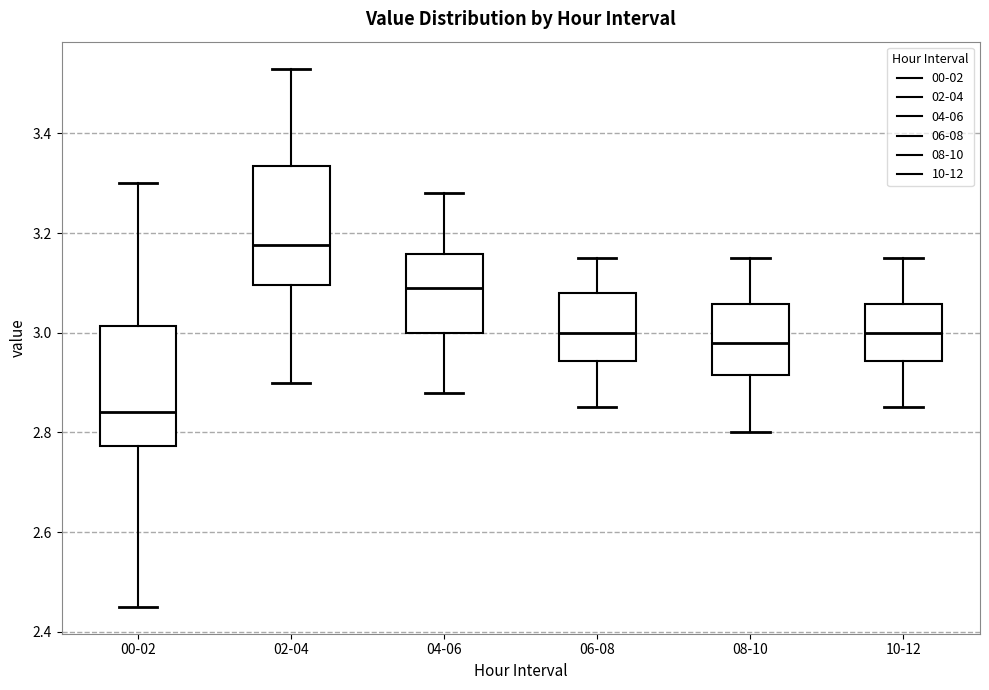

Where does the upper whisker of the box for 10-12 end on the y-axis? The values are not printed on the chart, so give them approximately, as read against the axis.

3.16